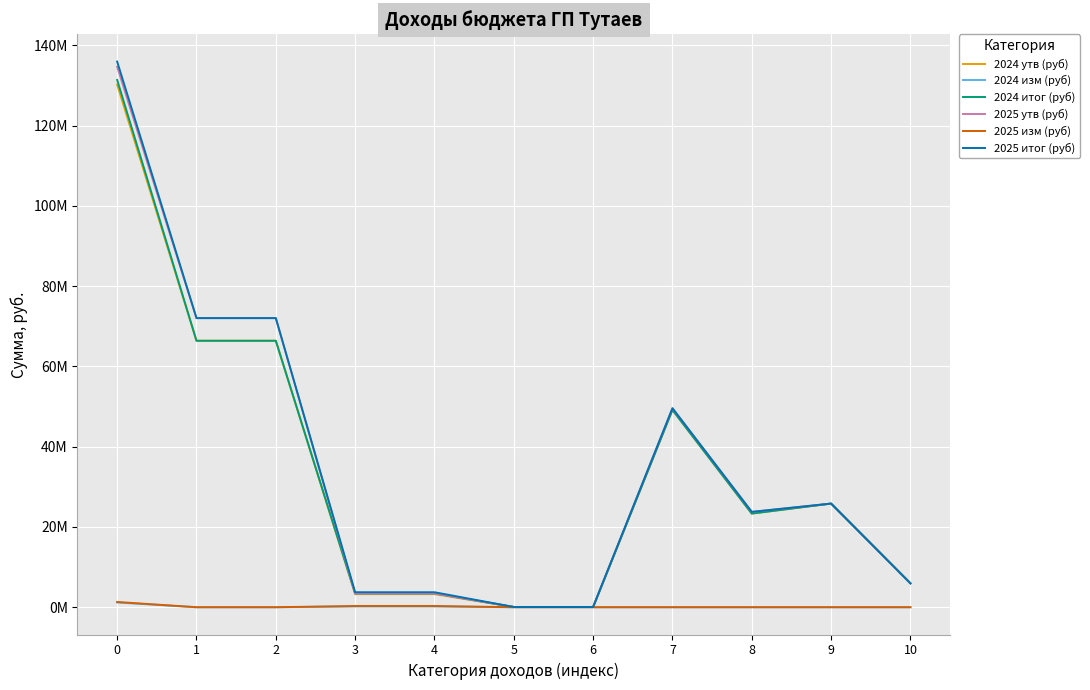

Rank the series by their maximum value, from highest to lowest.

2025 итог (руб), 2025 утв (руб), 2024 итог (руб), 2024 утв (руб), 2025 изм (руб), 2024 изм (руб)